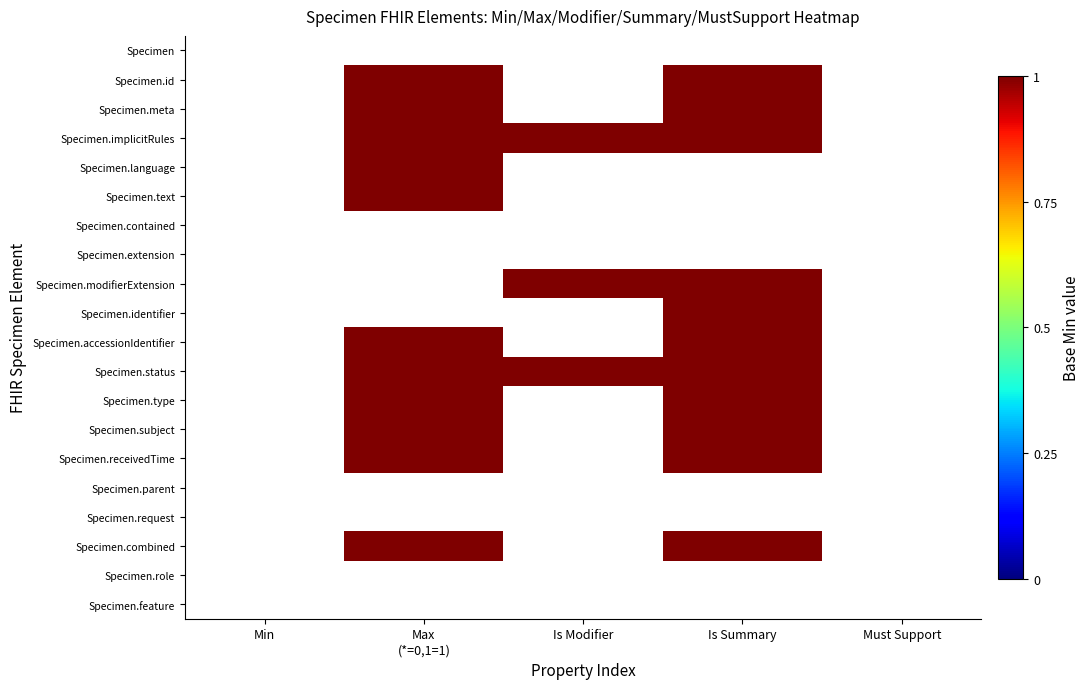

Rank the series at Must Support from highest to lowest value.

Specimen, Specimen.id, Specimen.meta, Specimen.implicitRules, Specimen.language, Specimen.text, Specimen.contained, Specimen.extension, Specimen.modifierExtension, Specimen.identifier, Specimen.accessionIdentifier, Specimen.status, Specimen.type, Specimen.subject, Specimen.receivedTime, Specimen.parent, Specimen.request, Specimen.combined, Specimen.role, Specimen.feature